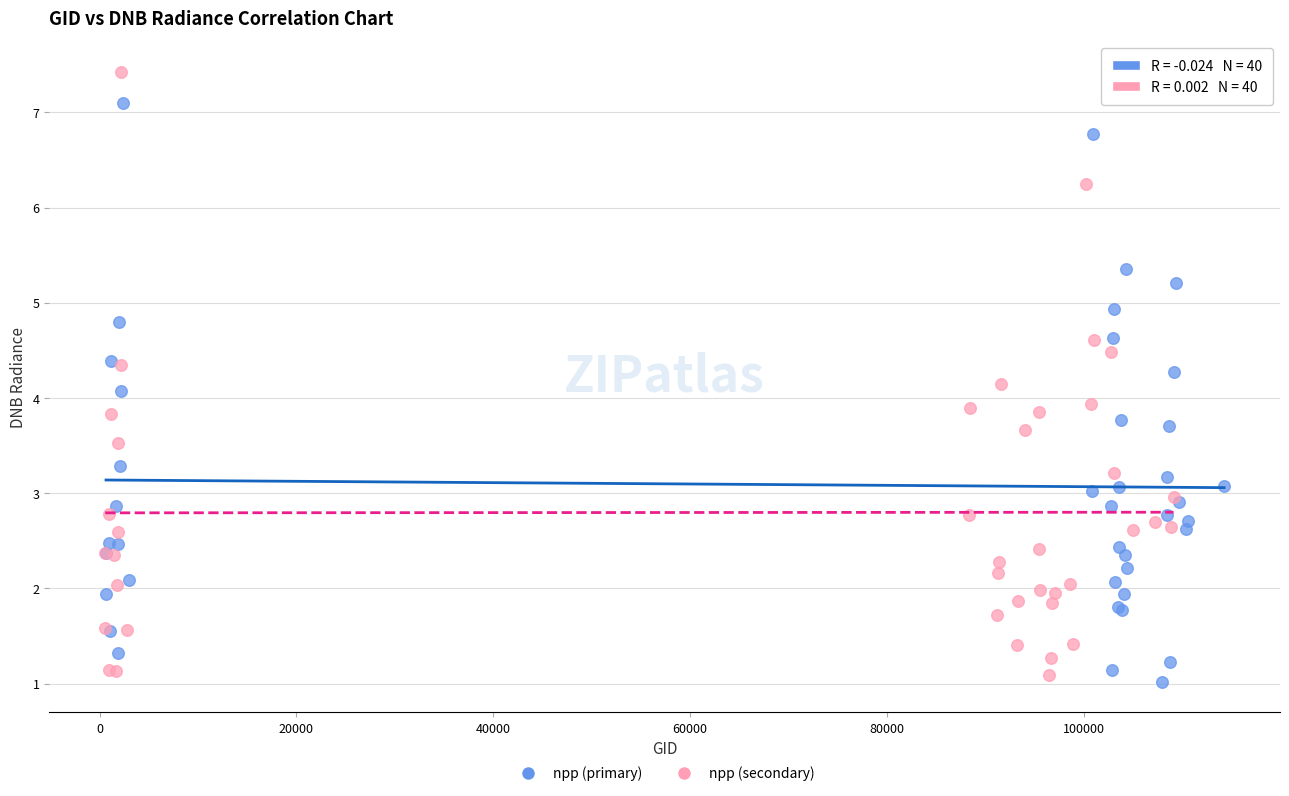

Which series reaches the maximum Y coordinate?

npp (secondary)